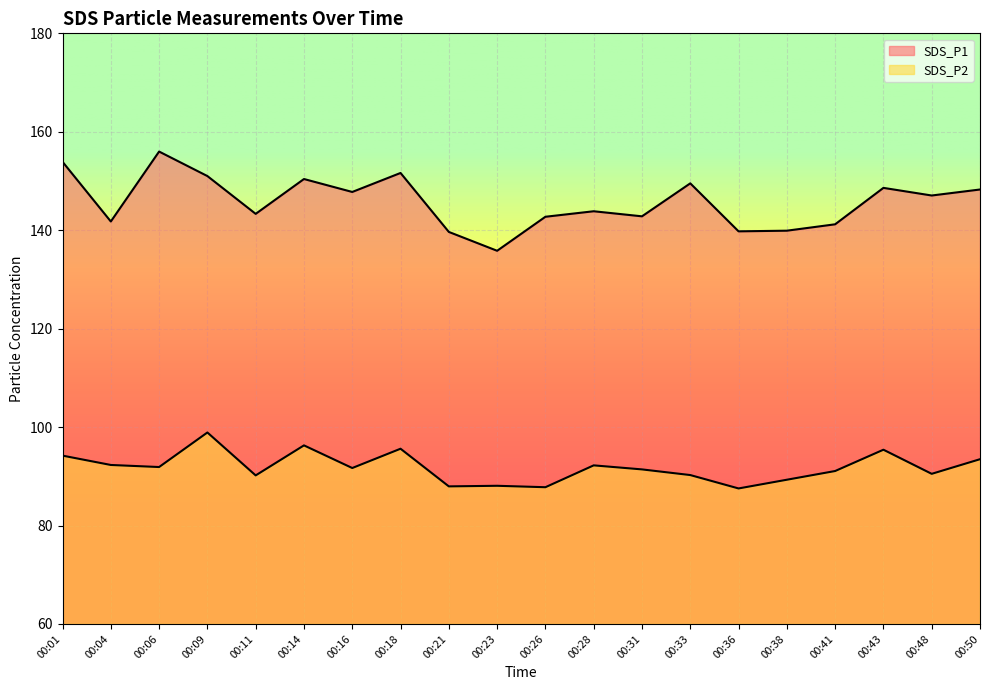

Is it true that SDS_P2 equals 90.2 at 00:33?

True